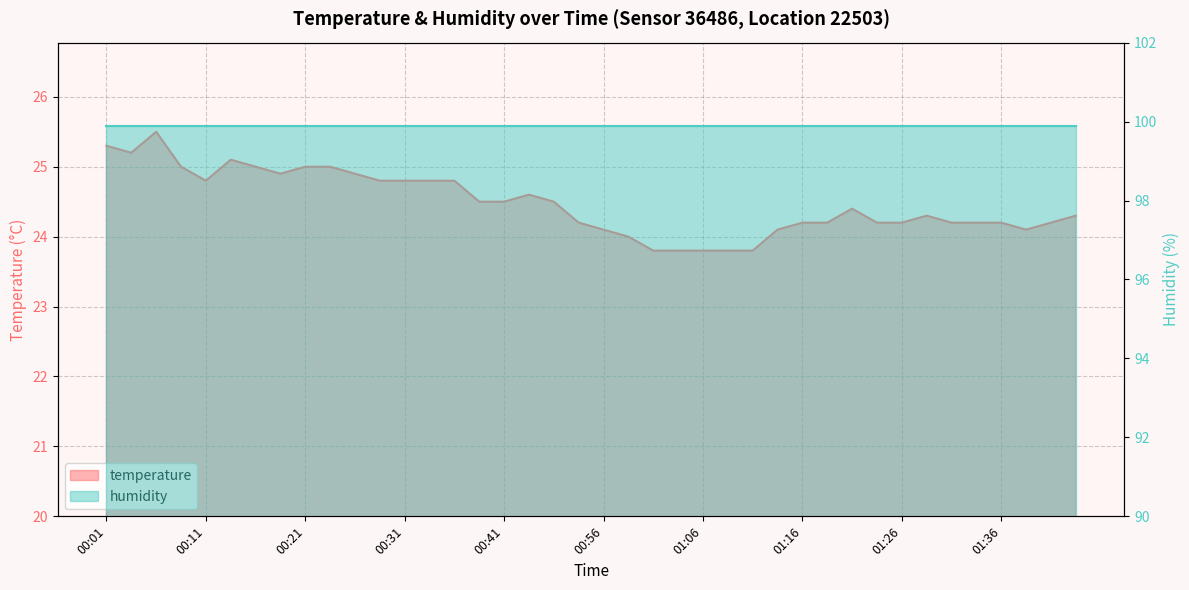

Does the chart have visible grid lines?

Yes